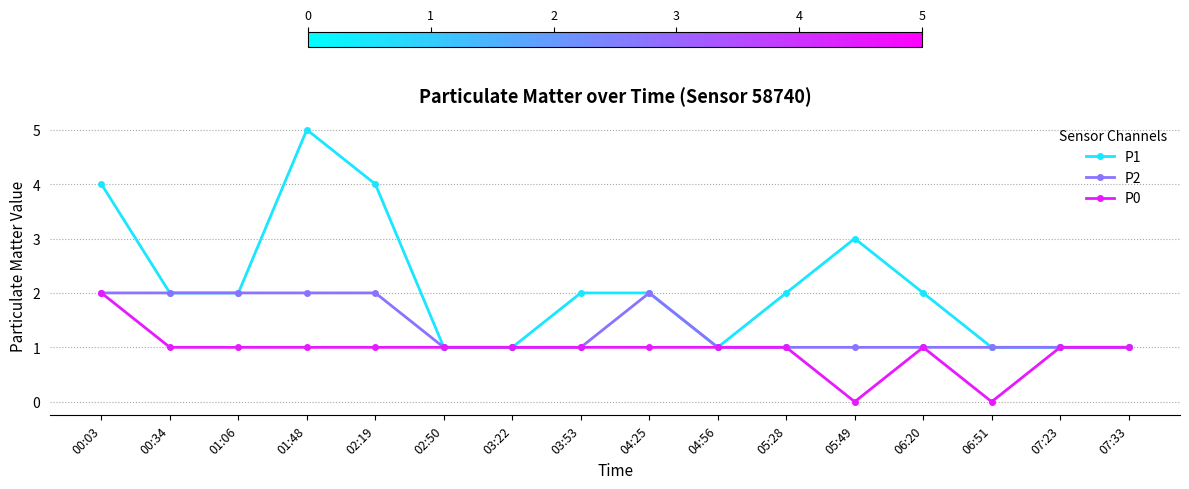

Which series has the largest total across all categories?

P1